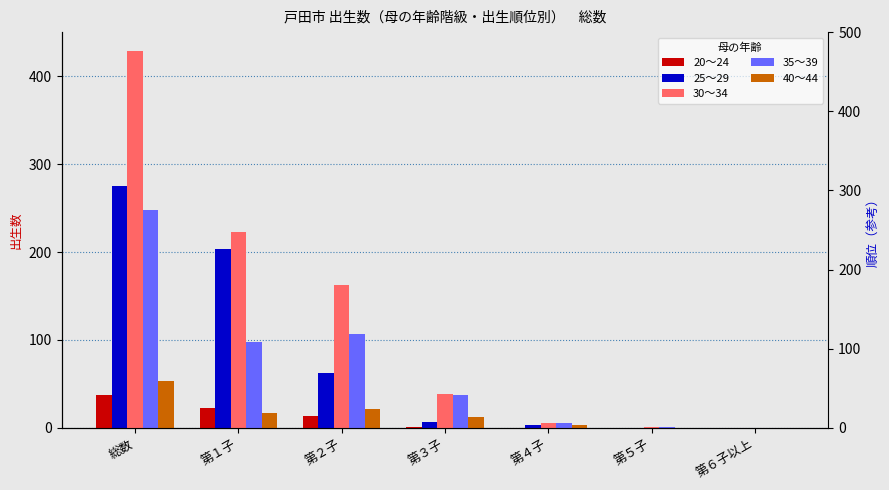

How many groups of bars are there?

7